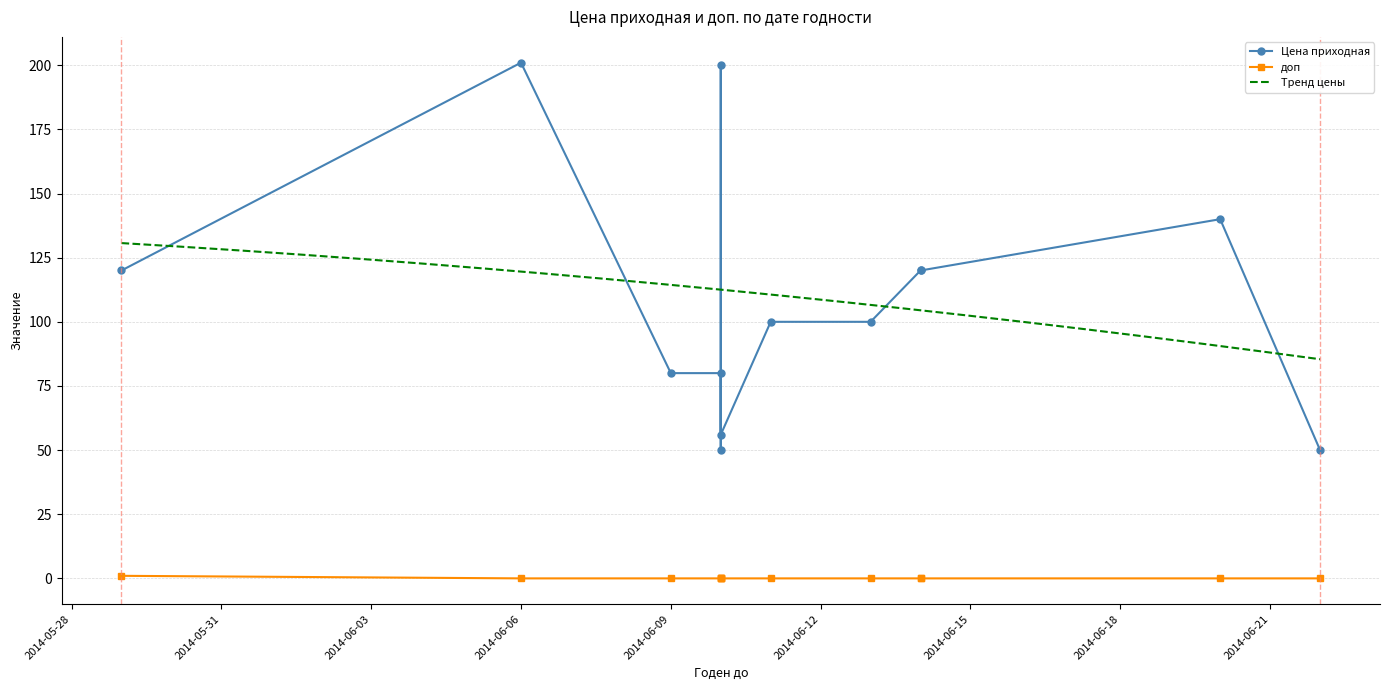

What is the minimum value for Тренд цены?

85.4